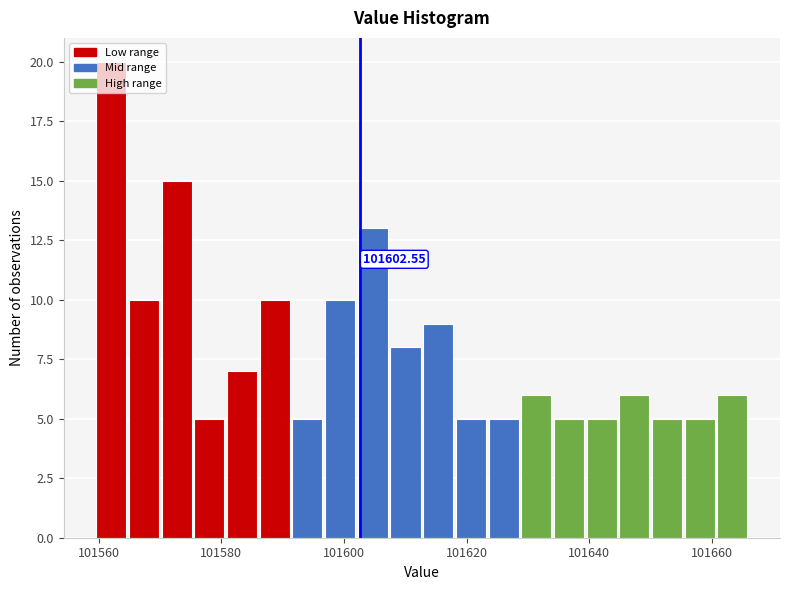

Read against the x-axis, roughly where is the centre of the tallest bar?

101562